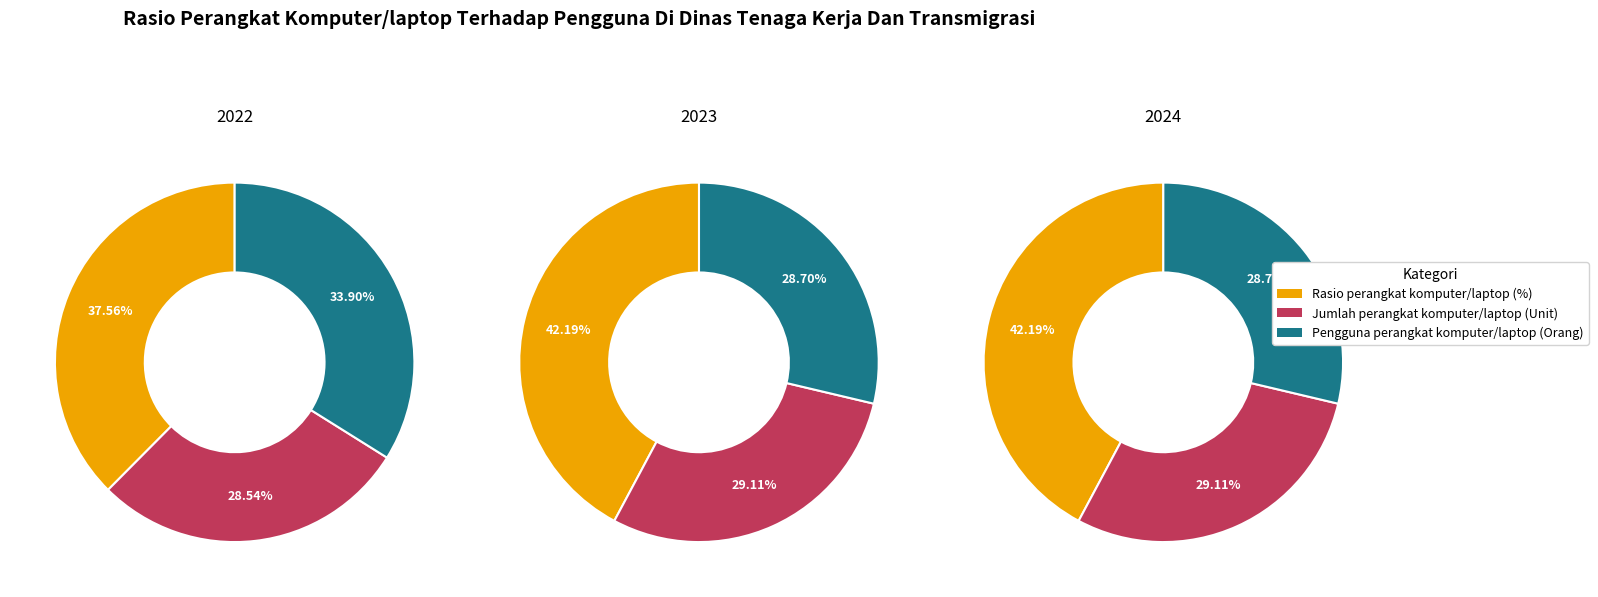

Which slice is the smallest?

Jumlah perangkat komputer/laptop (Unit)